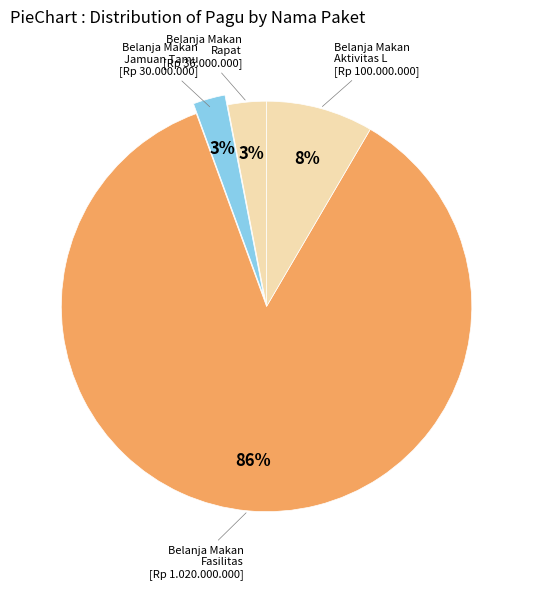

How many segments does this pie chart have?

4